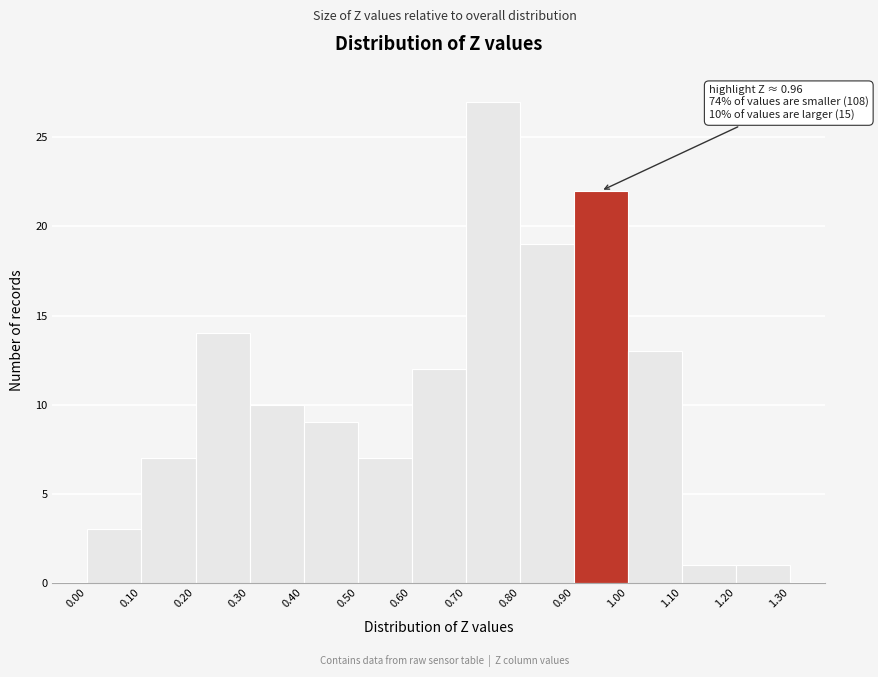

Over which range of the x-axis is the bar tallest?

0.70 to 0.80